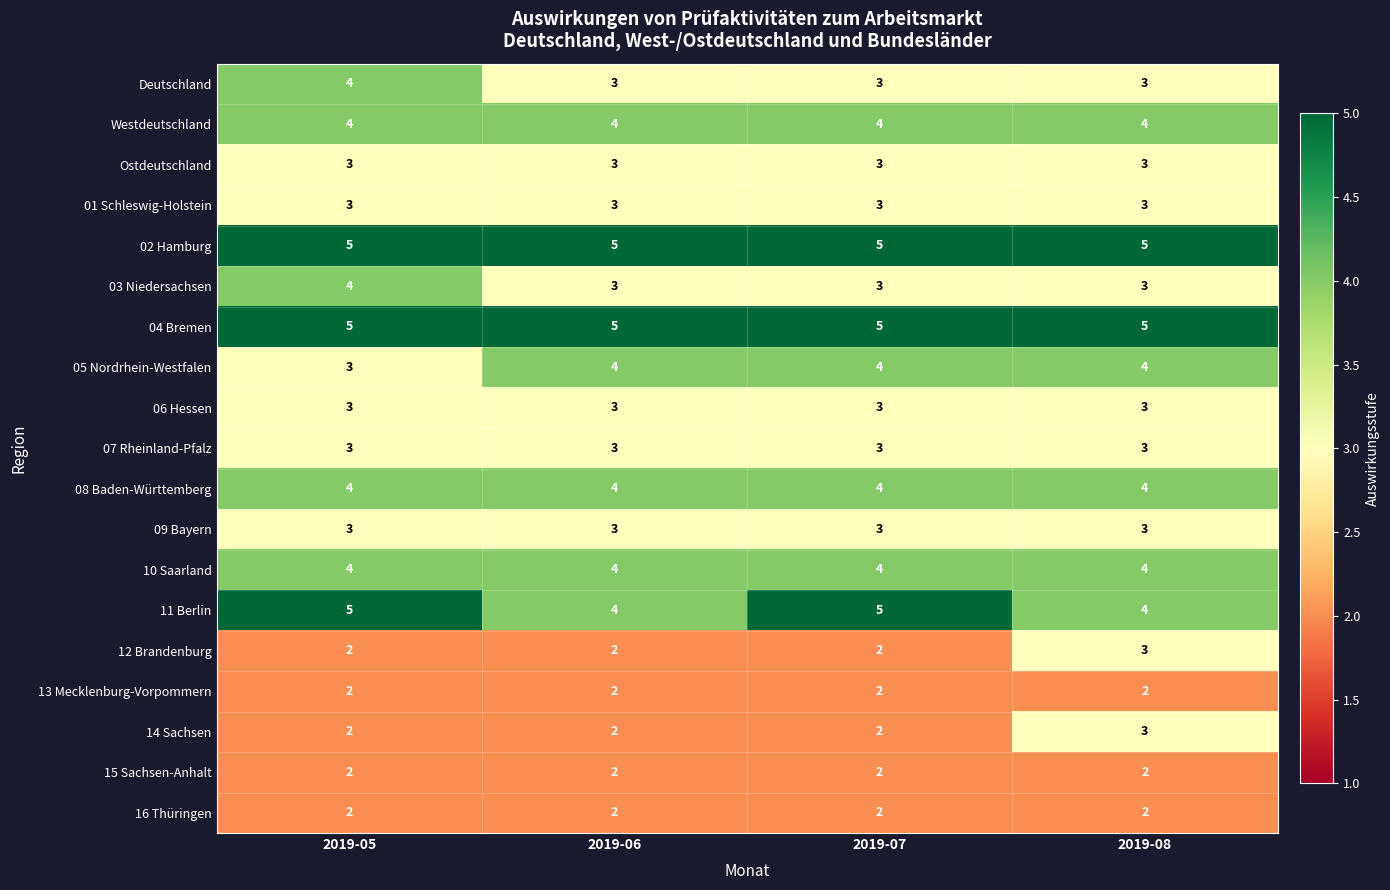

What is the sum of the 12 Brandenburg values at 2019-05 and 2019-07?

4